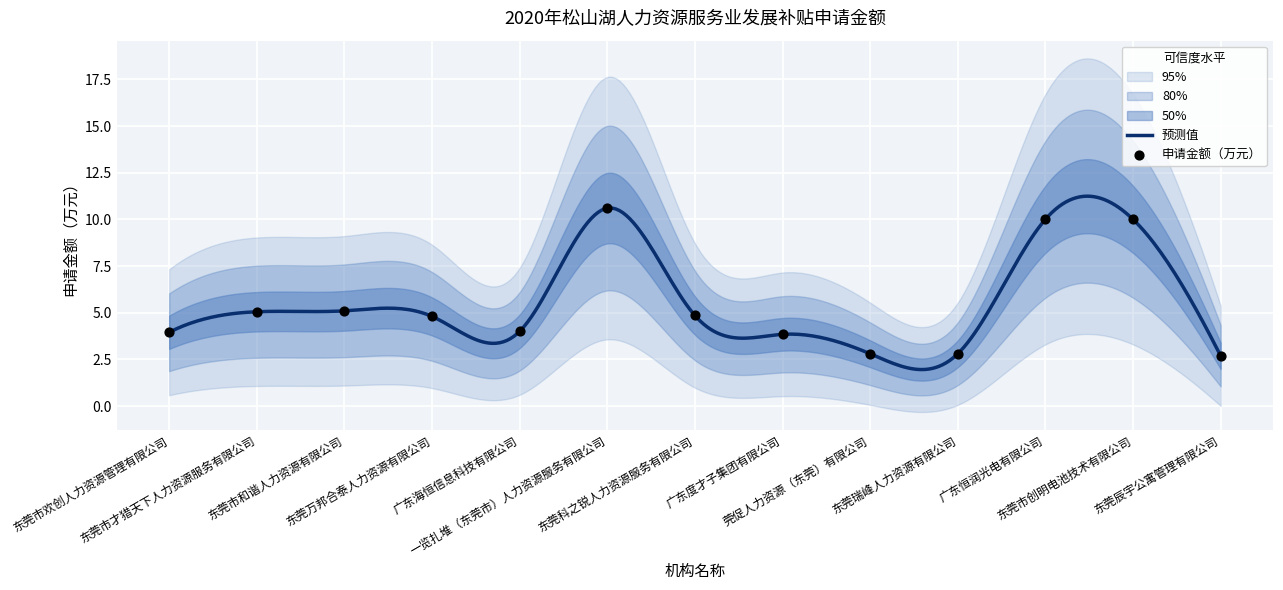

Between 东莞市和谐人力资源有限公司 and 东莞市才猎天下人力资源服务有限公司, which is larger?

东莞市和谐人力资源有限公司